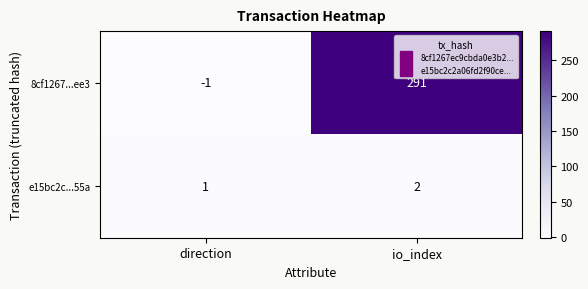

How many data points in 8cf1267...ee3 are less than 291?

1